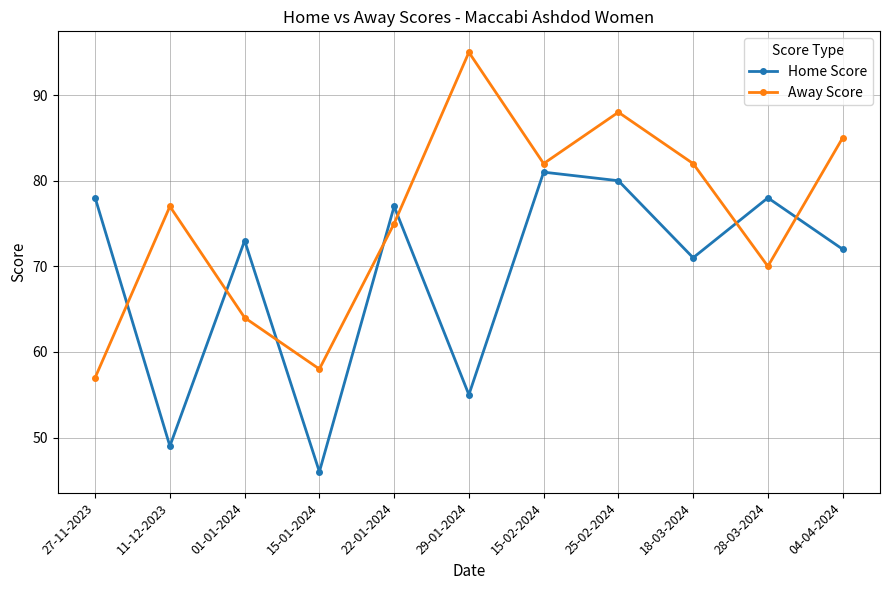

Reading right to left, list all the values displayed in this chart.

Home Score: 72	78	71	80	81	55	77	46	73	49	78
Away Score: 85	70	82	88	82	95	75	58	64	77	57